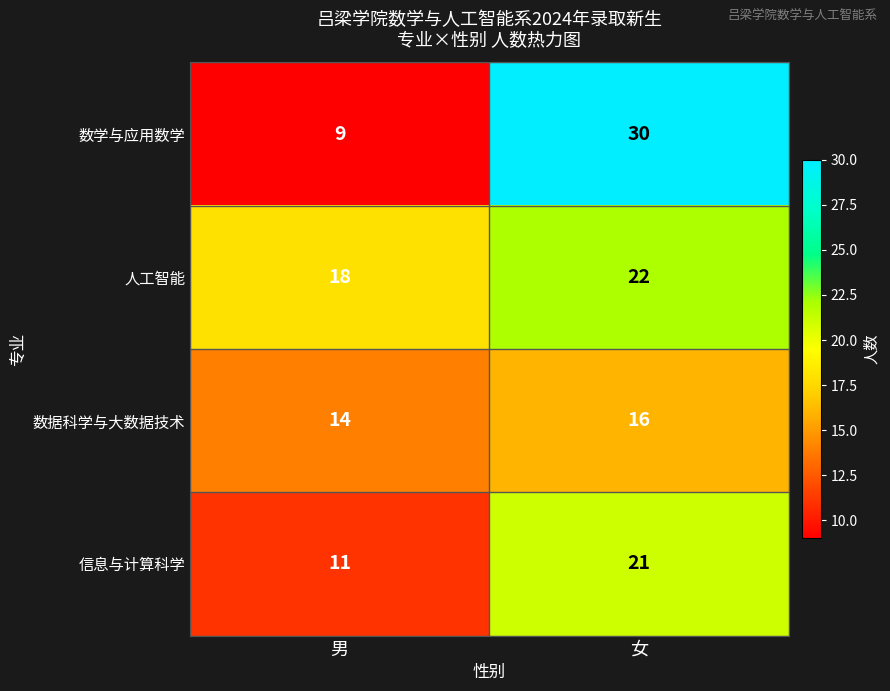

Is it true that 数学与应用数学 equals 9 at 男?

True